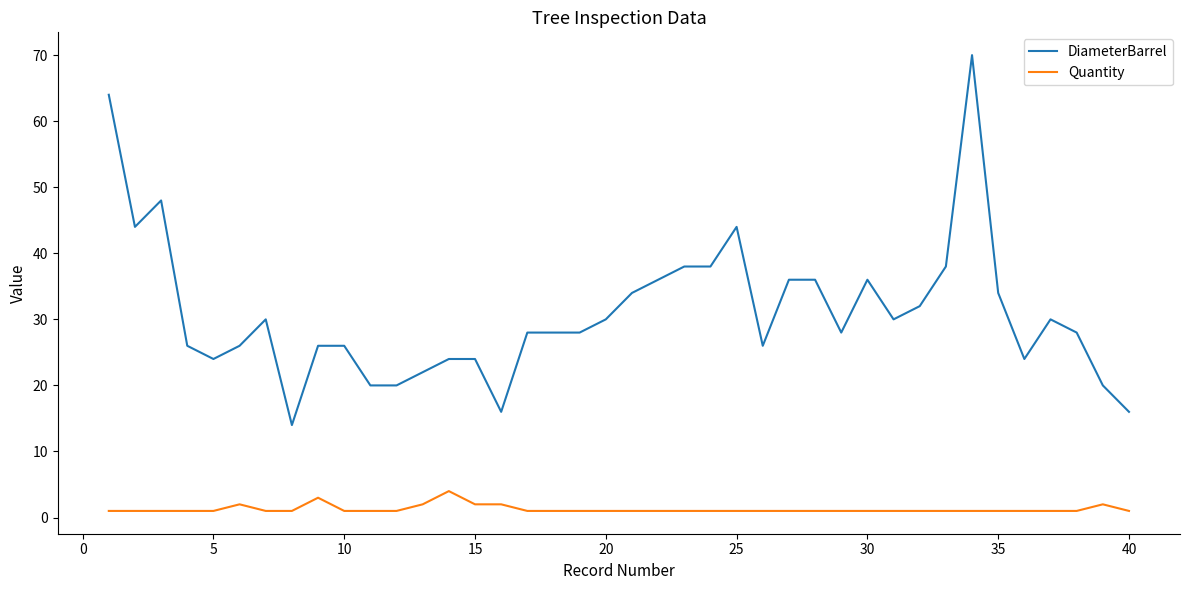

What is the maximum value for Quantity?

4